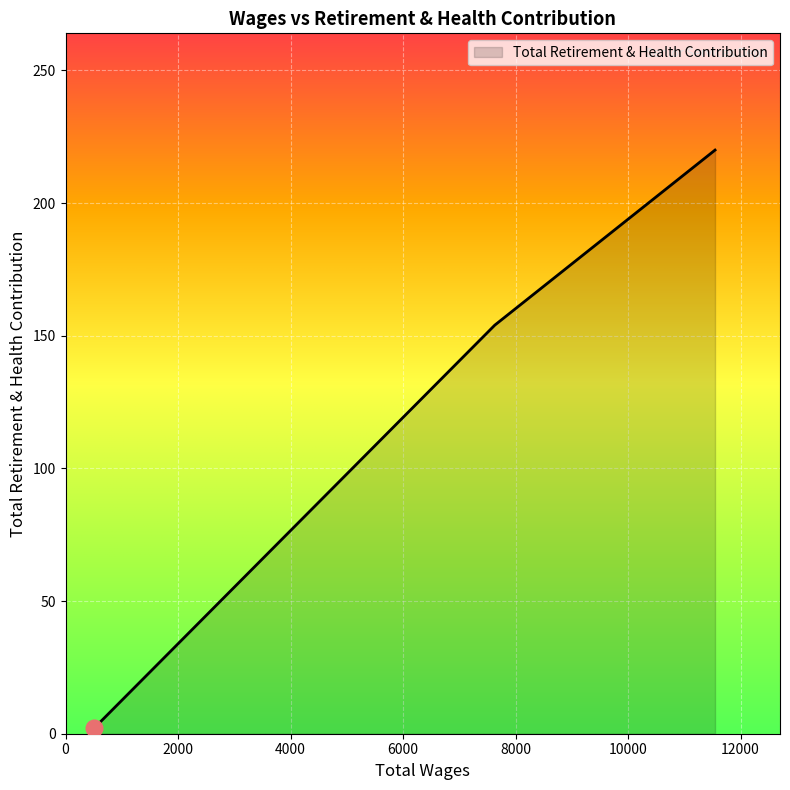

What is the average value?

125